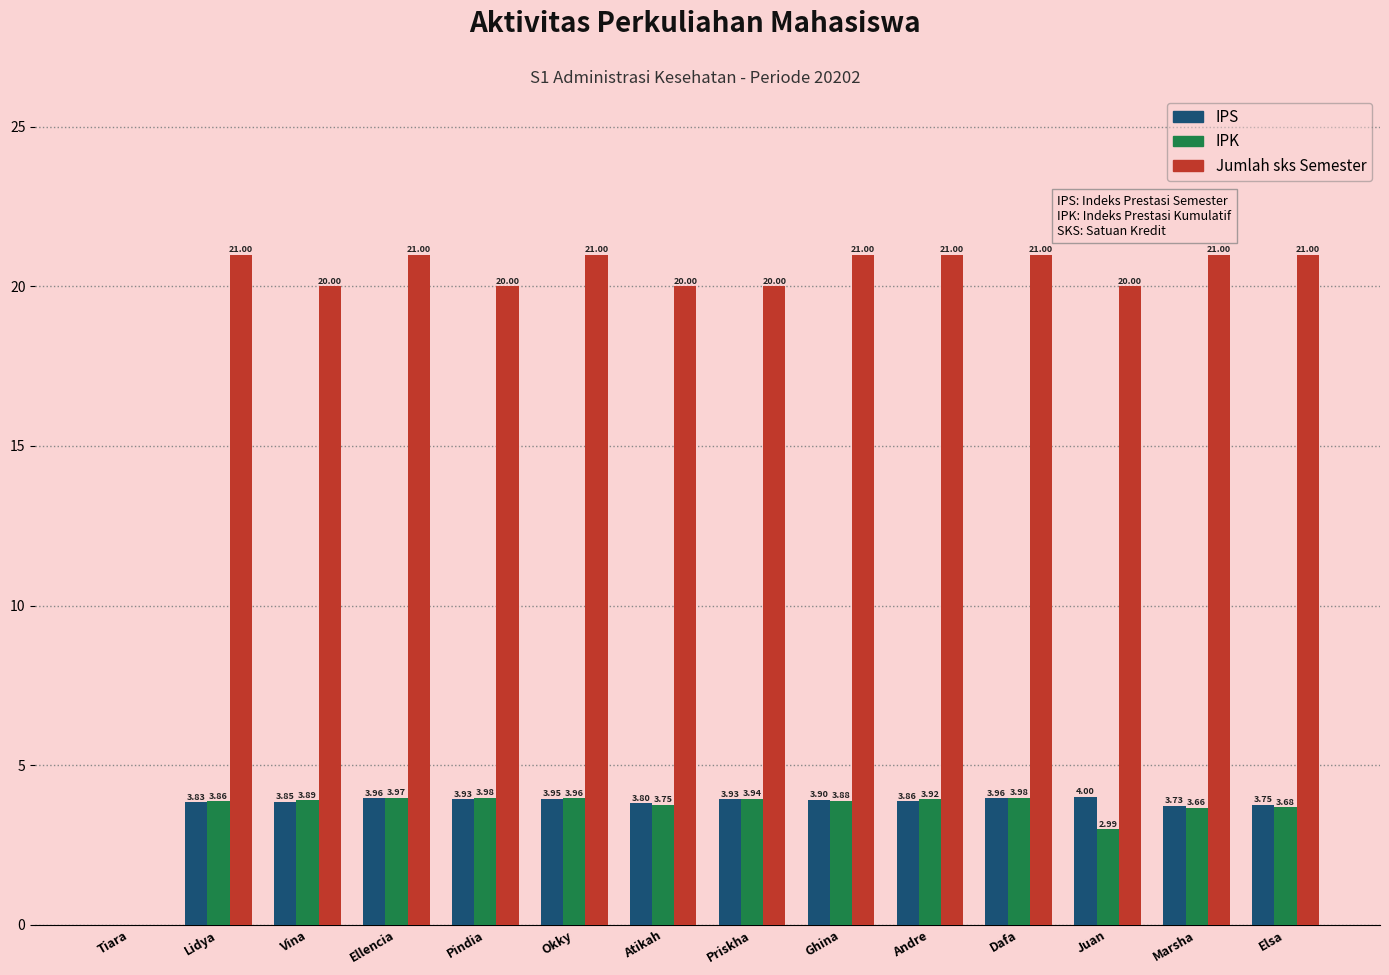

How many positive values does the IPK series have?

13